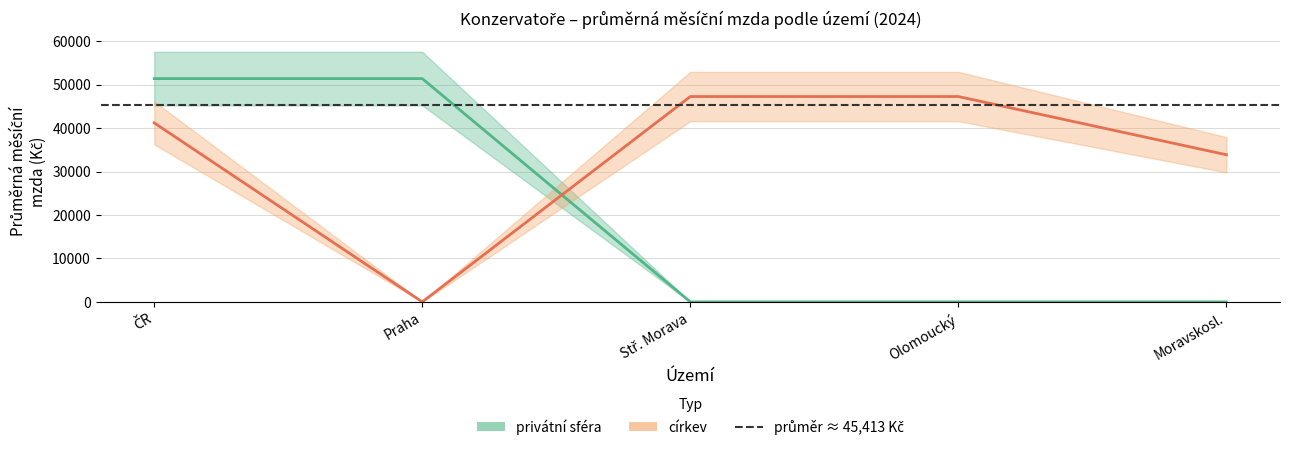

What is the spread (max minus min) of values at Stř. Morava?

47284.6